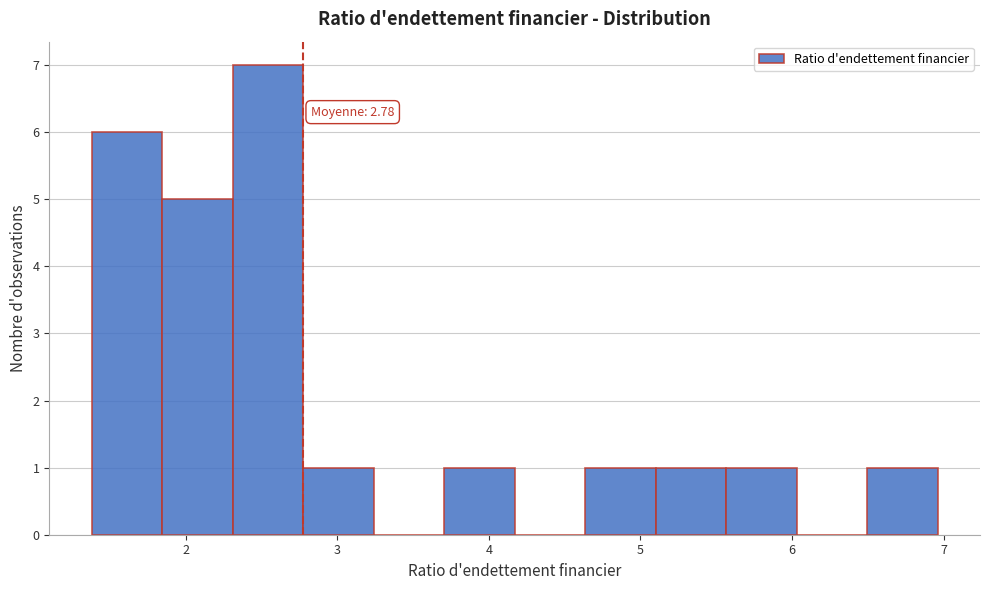

Over which range of the x-axis is the bar tallest?

2.3 to 2.8